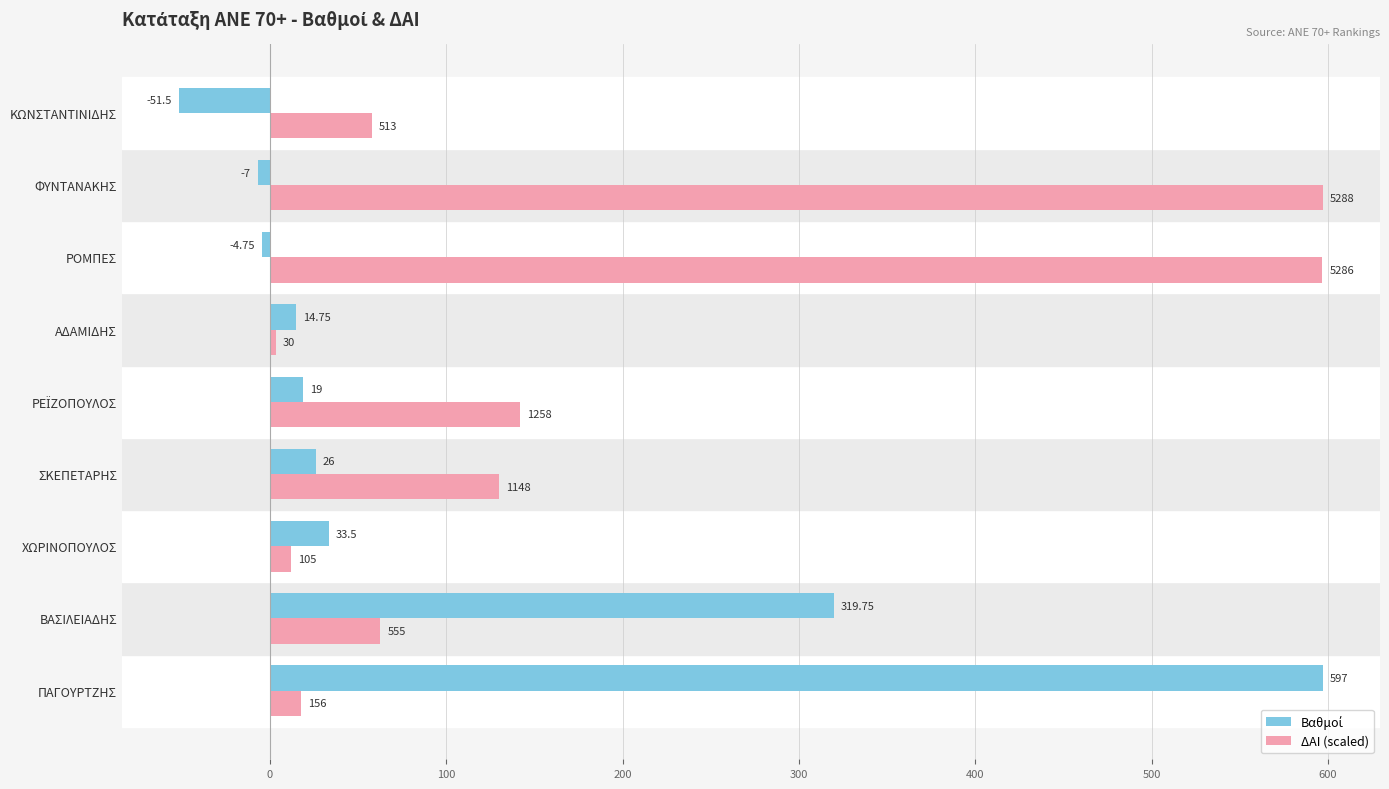

Which series has the largest total across all categories?

ΔΑΙ (scaled)